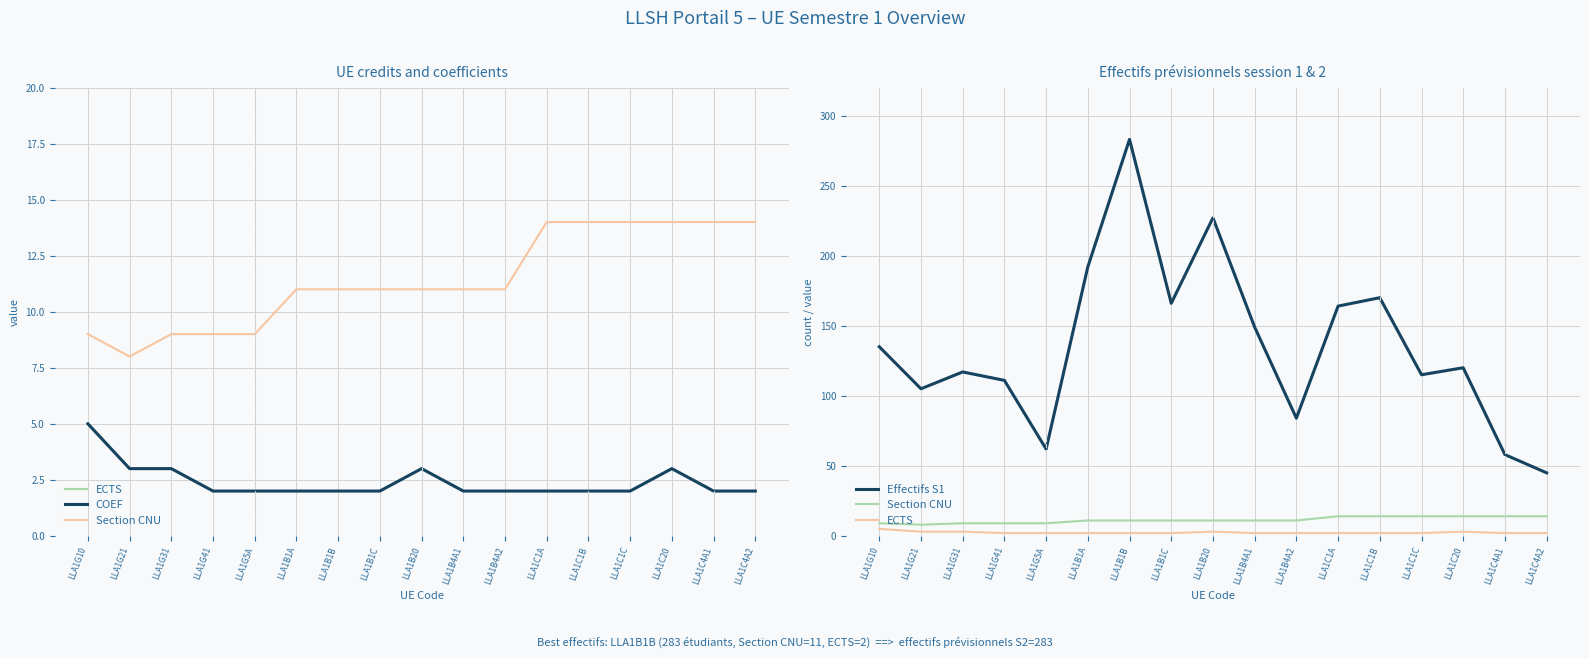

What is the difference between the highest and lowest values at LLA1C20?

117